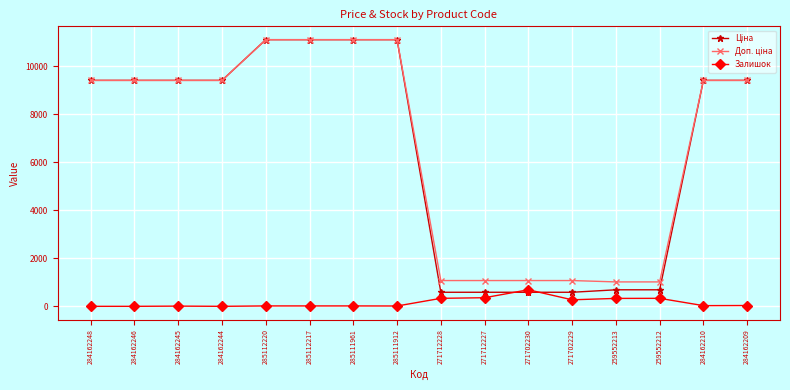

What is the label of the 3rd point from the right?

259552212